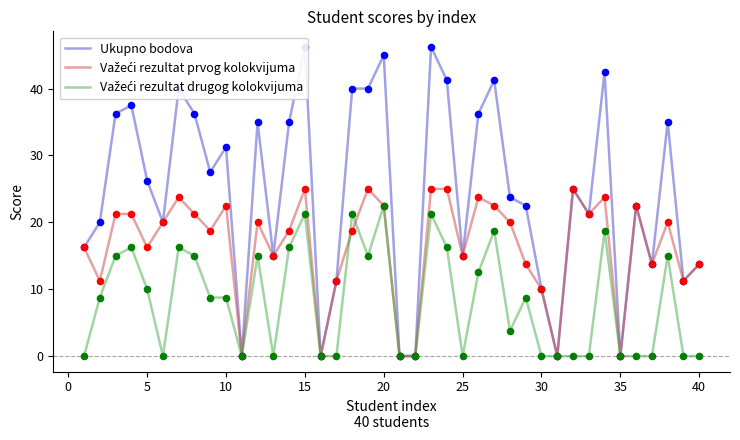

Which series contains the highest Y value?

Ukupno bodova